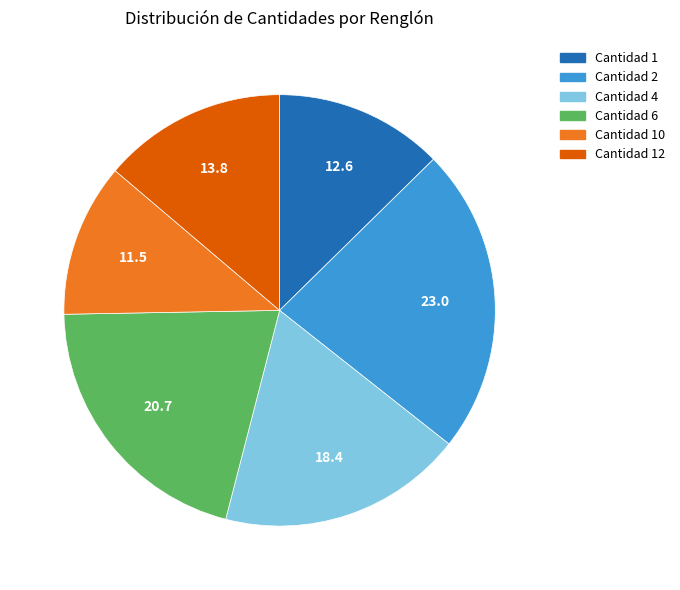

Is there any slice that represents more than half of the pie?

No